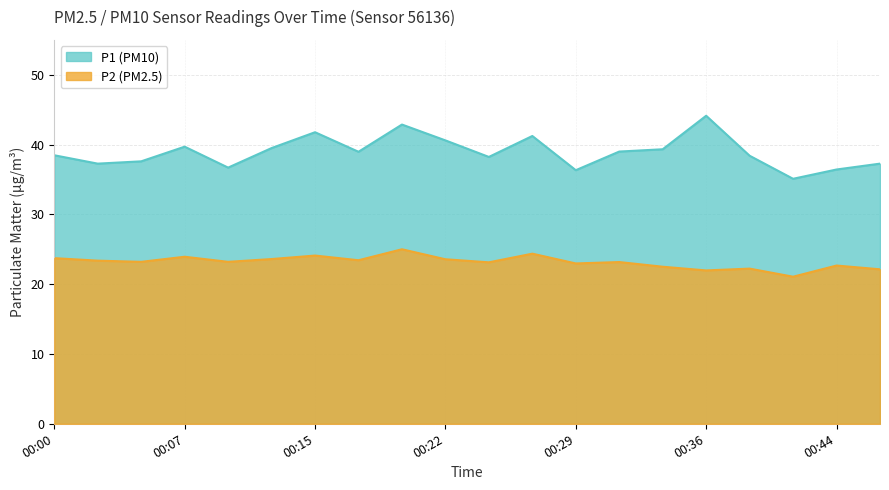

At 00:24, list the series in order from smallest to largest.

P2, P1